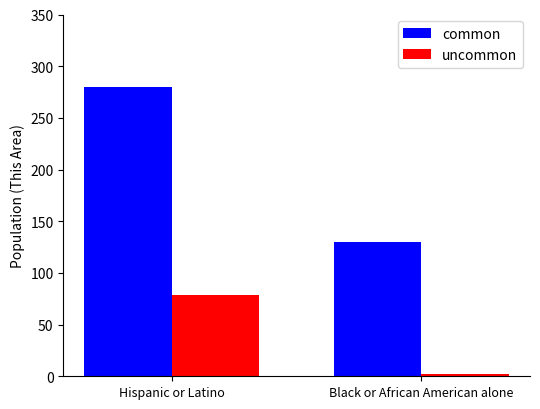

What is the difference between the maximum and minimum values in the common series?

150